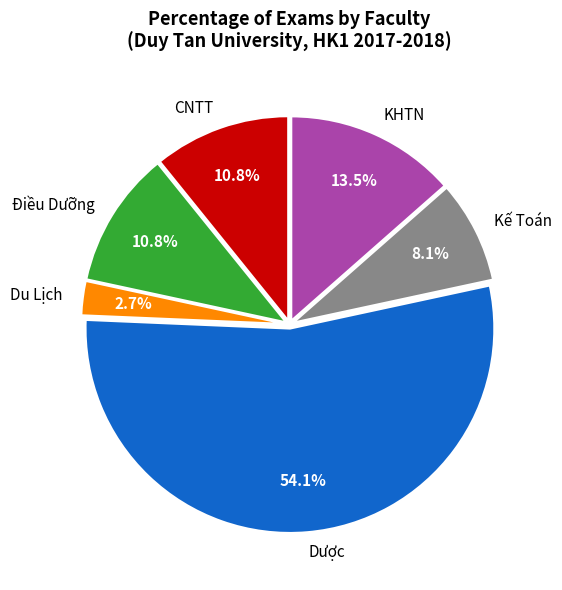

To the nearest percent, what is the average slice percentage?

17%